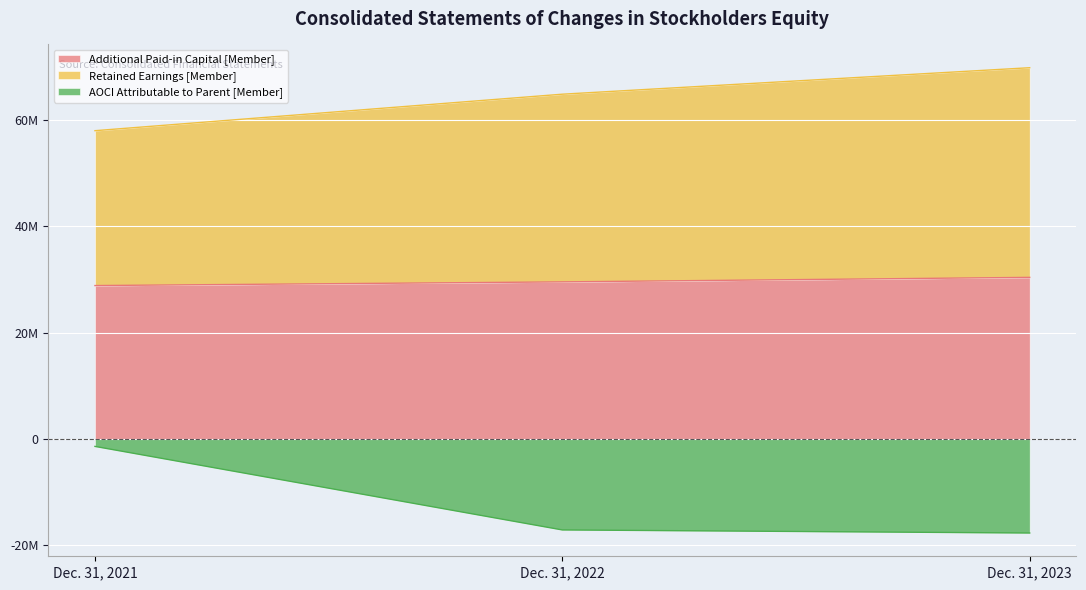

Between Dec. 31, 2023 and Dec. 31, 2021, which is larger?

Dec. 31, 2023